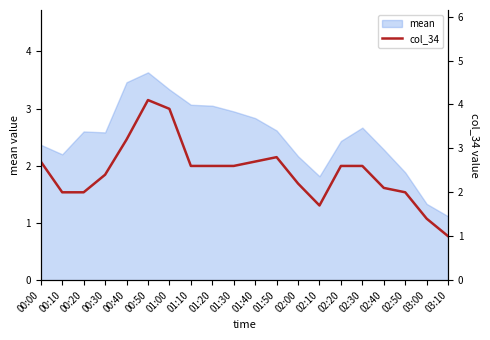

The value at 01:50 is 2.8. True or false?

True